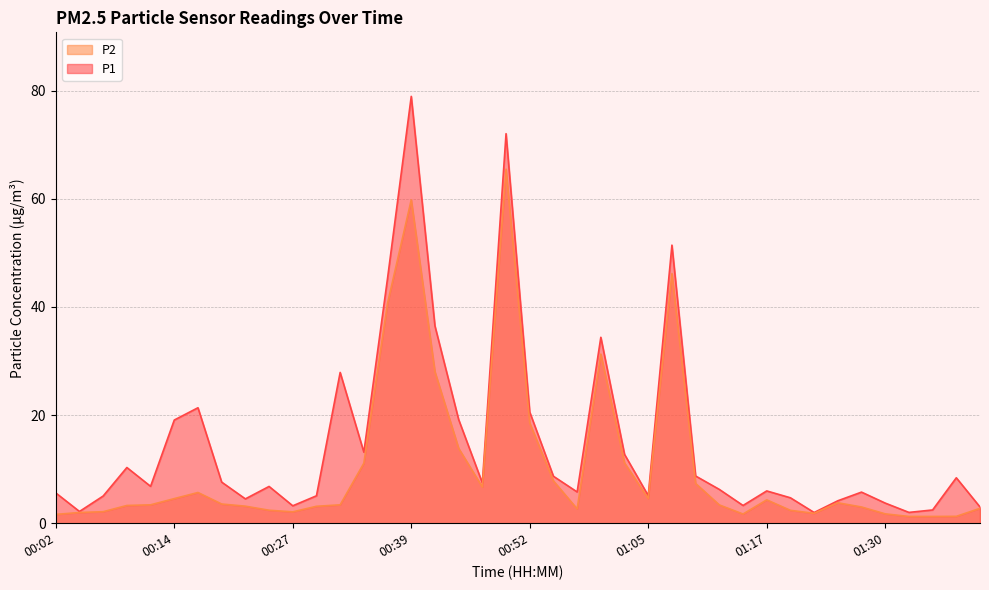

What is the label of the 33rd point from the left?

01:22